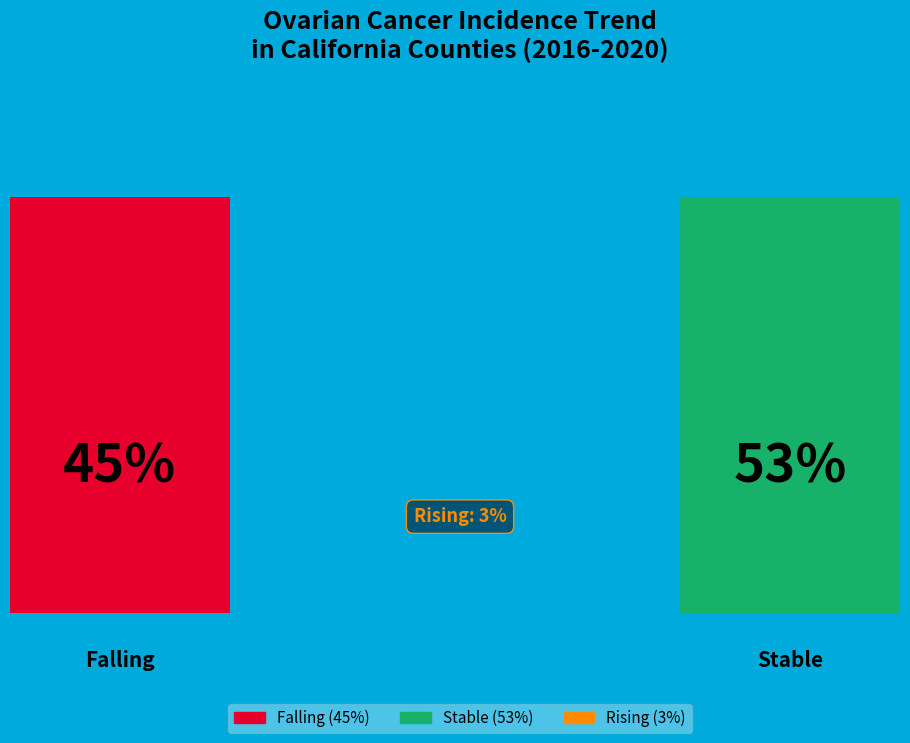

To the nearest percent, what portion does falling represent?

45%